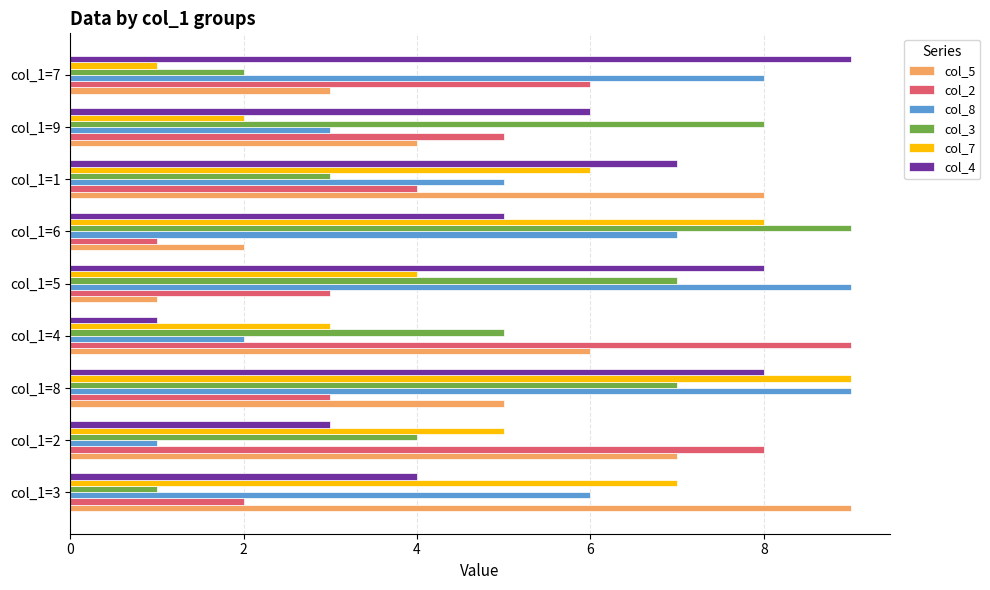

Which series changed the most between col_1=2 and col_1=7?

col_8